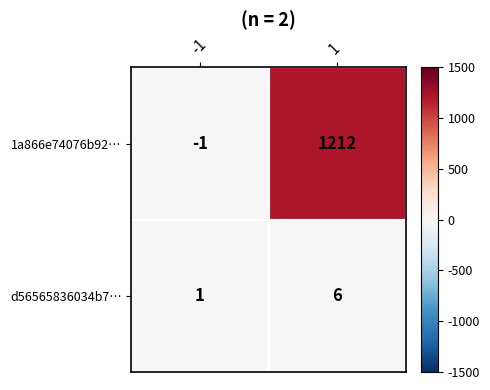

Read the d56565836034b7… value at 1.

6